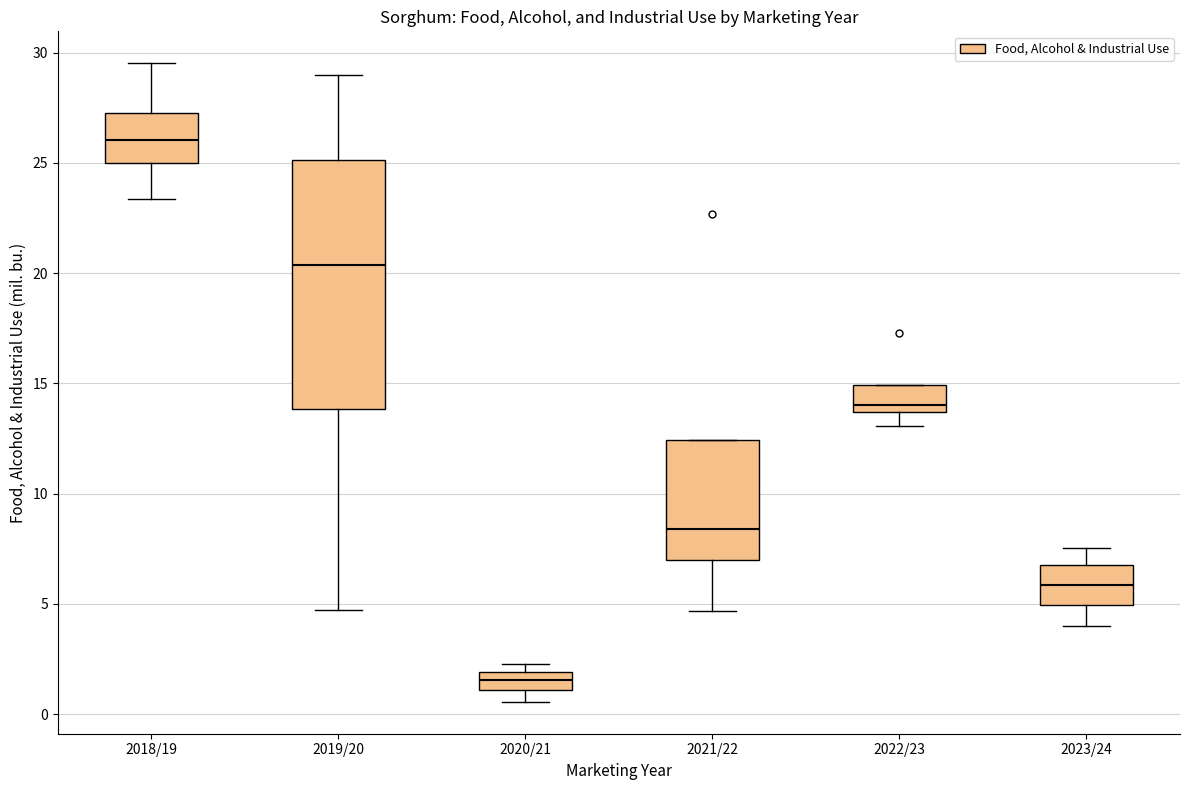

Which box is the tallest, from its lower edge to its upper edge?

2019/20